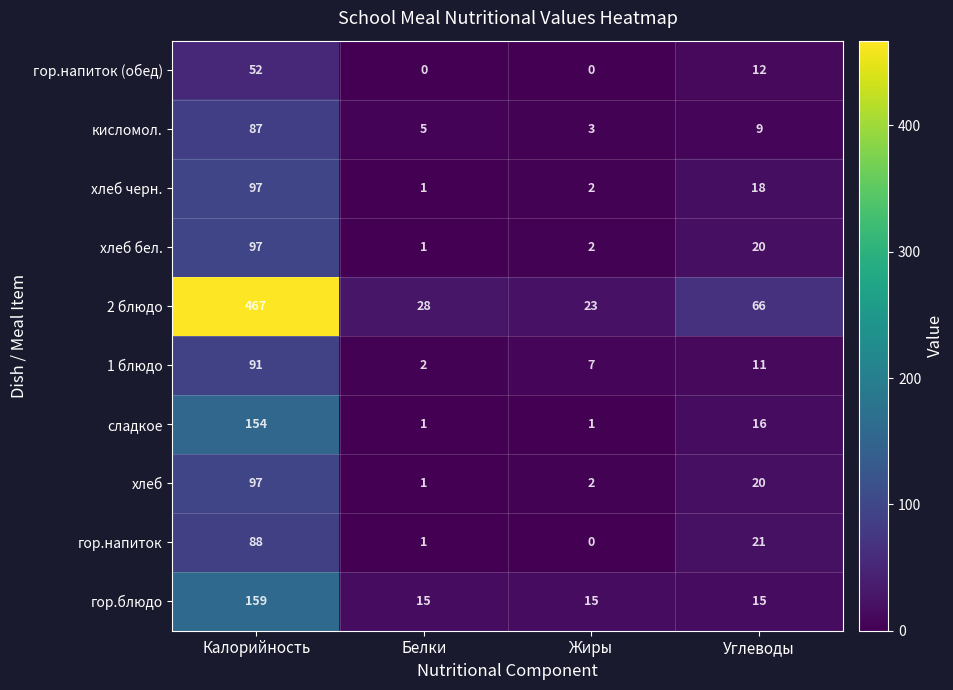

How many series are shown in this chart?

10